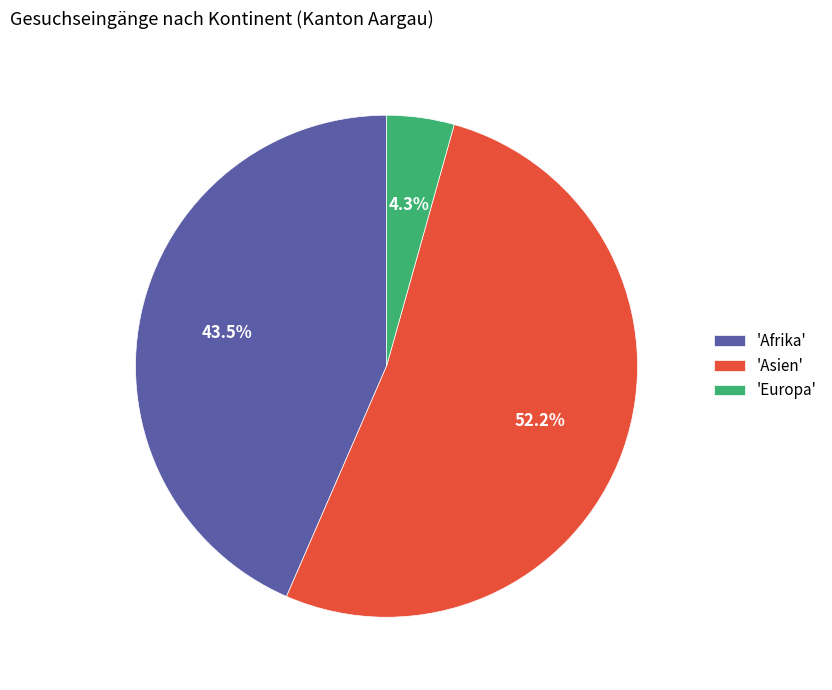

Which slice represents more than half of the pie?

'Asien'